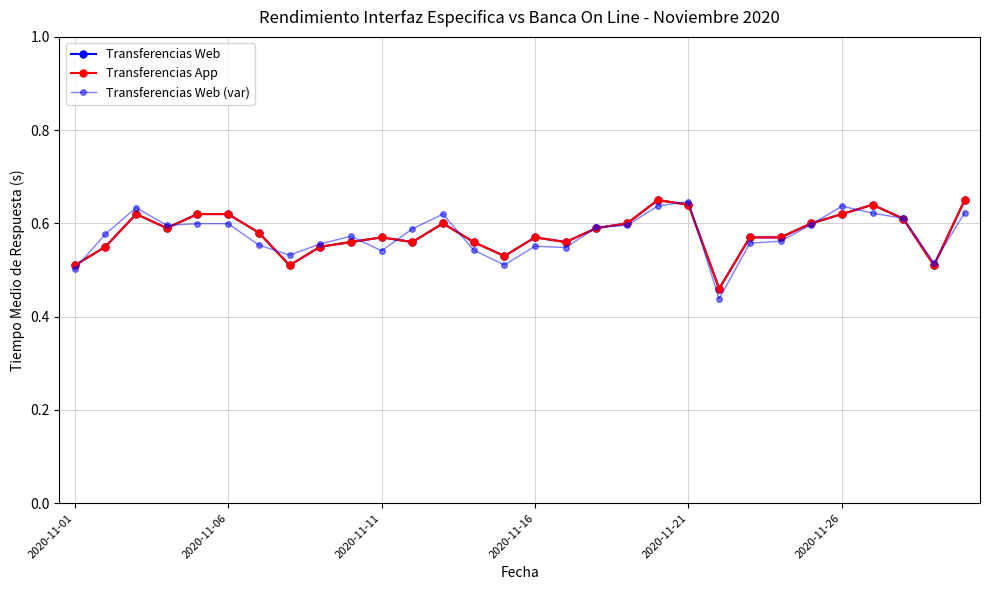

How many lines are shown in the chart?

3